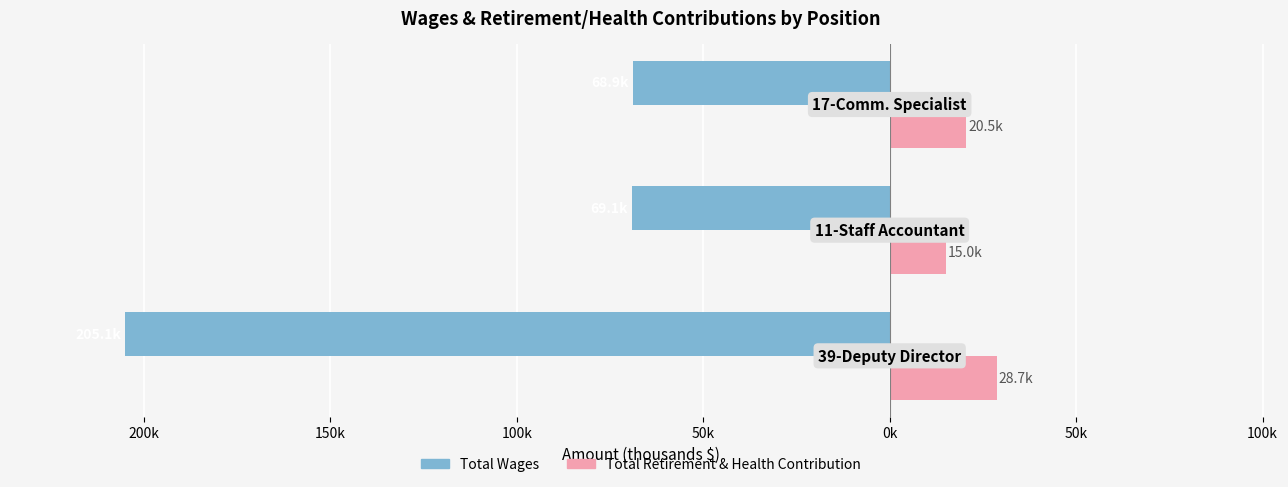

Reading left to right, extract all data points from this chart.

Total Wages: -205.1	-69.1	-68.9
Total Retirement & Health Contribution: 28.7	15.0	20.5